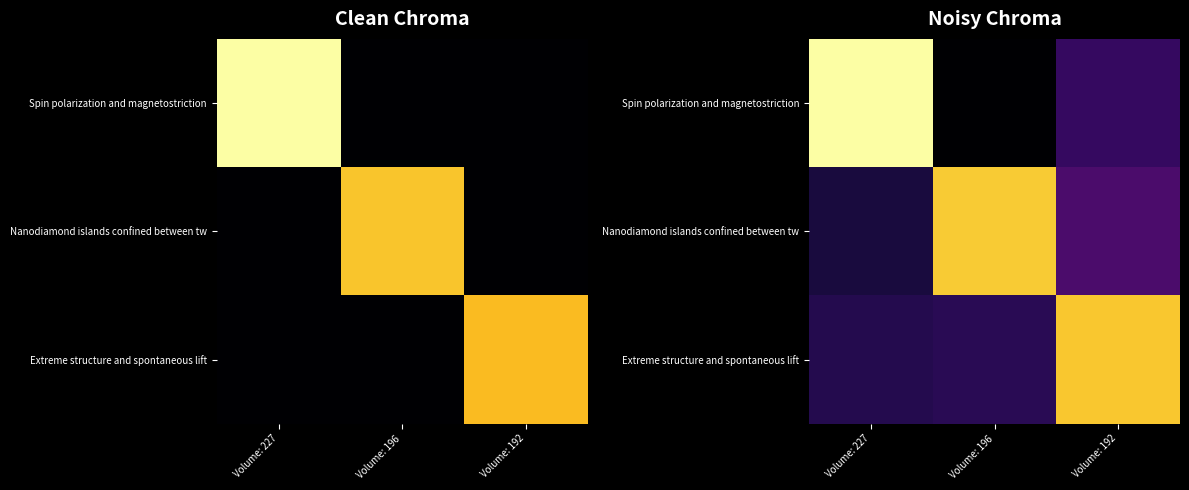

How many data points does each series have?

3